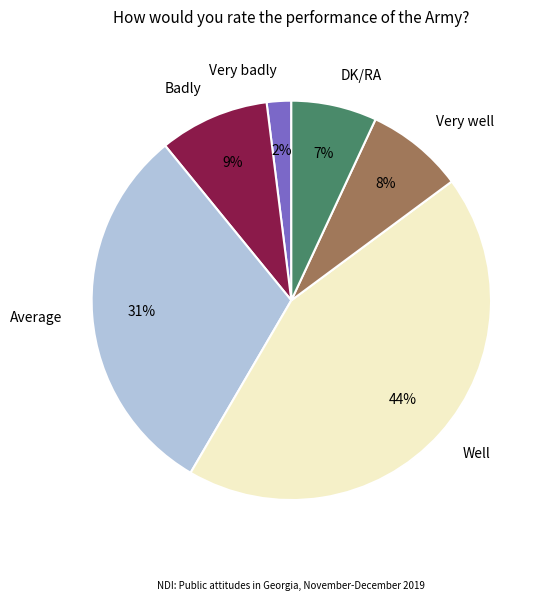

Is Very well the majority of the pie?

No